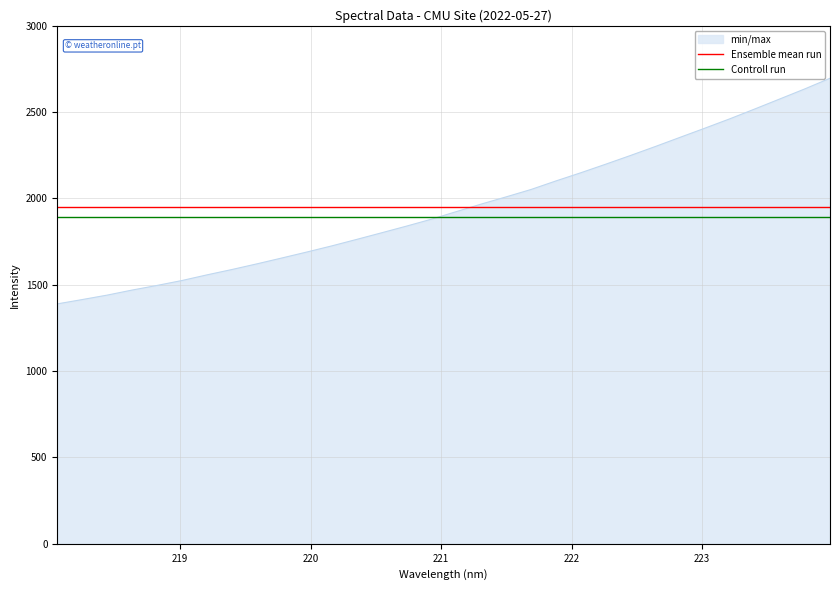

True or false: Ensemble mean run and Controll run intersect in this chart.

False